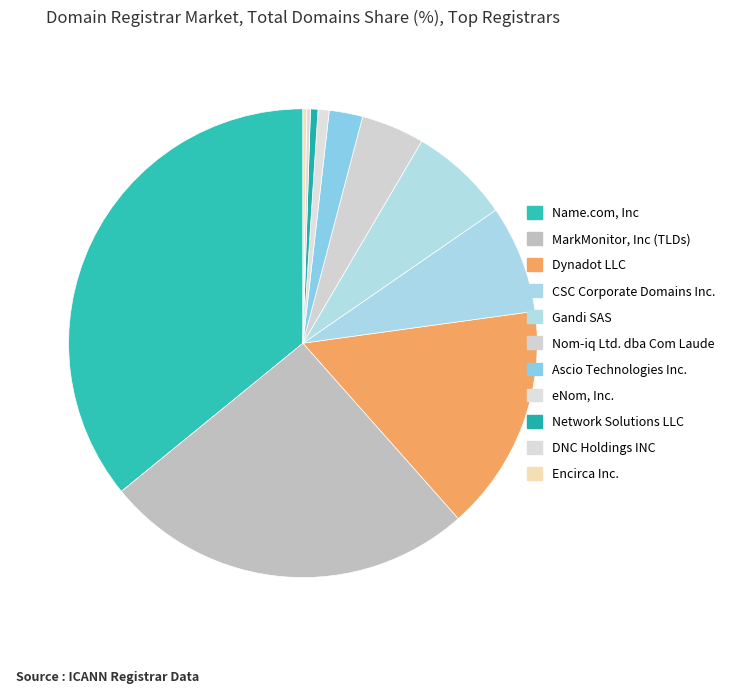

How many segments does this pie chart have?

11